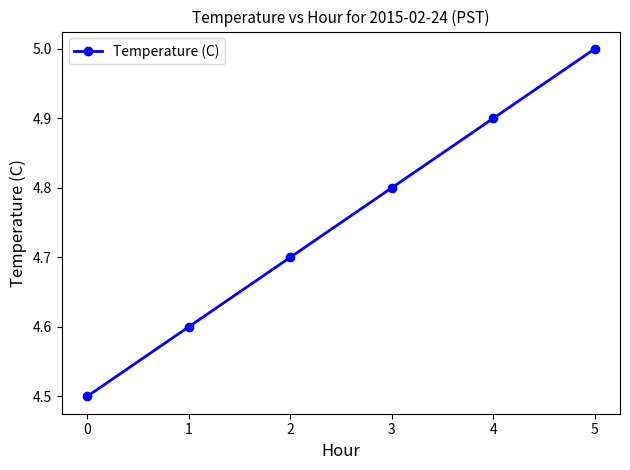

List the labels in order of value, smallest first.

0, 1, 2, 3, 4, 5